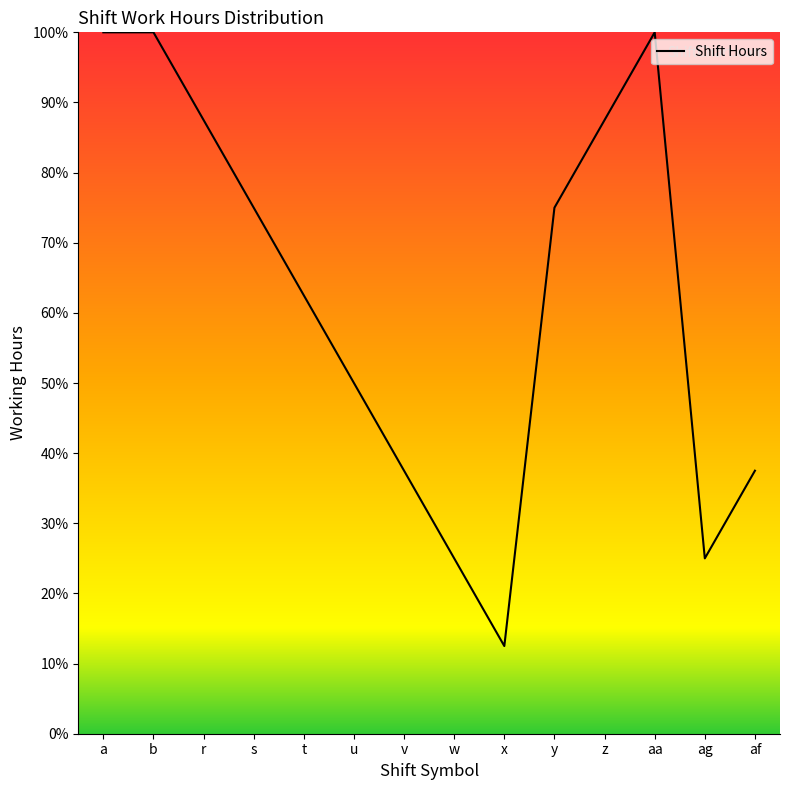

Read the value at b.

100.0